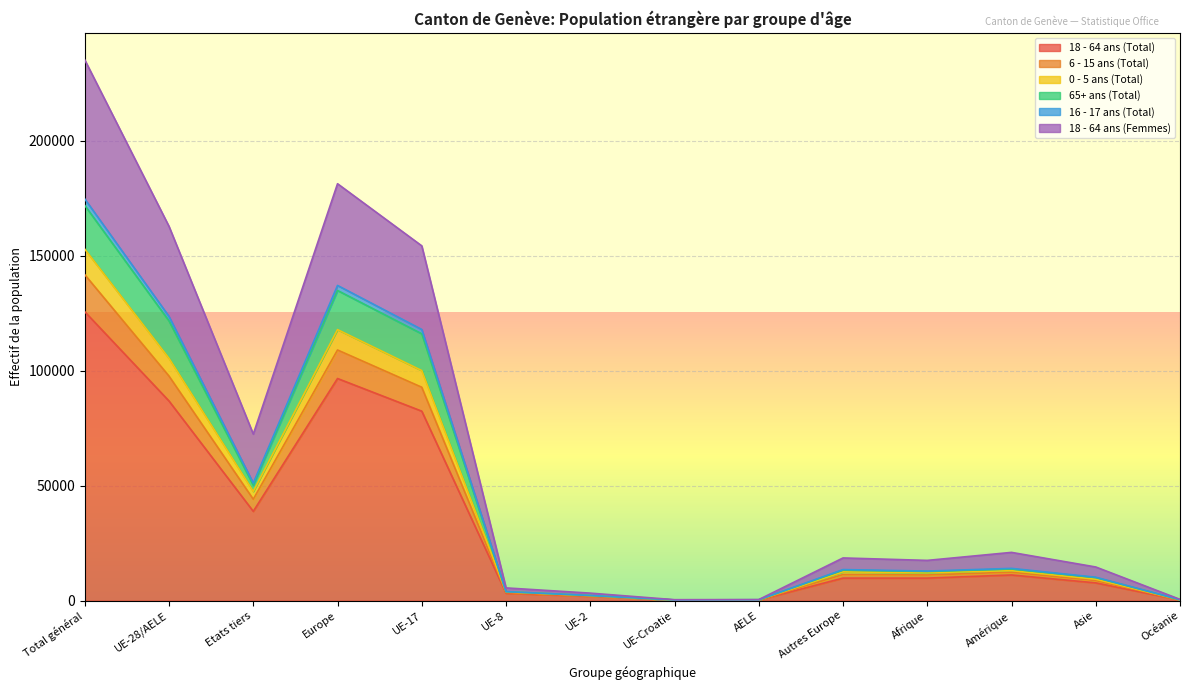

What is the value of the 6 - 15 ans (Total) point at the 13th from the left?

9324